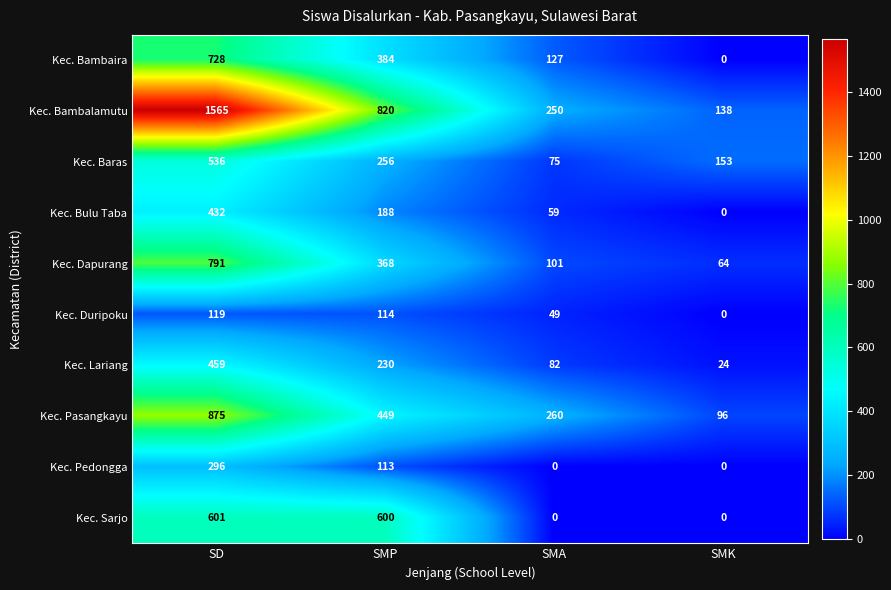

How many distinct data groups are displayed?

10